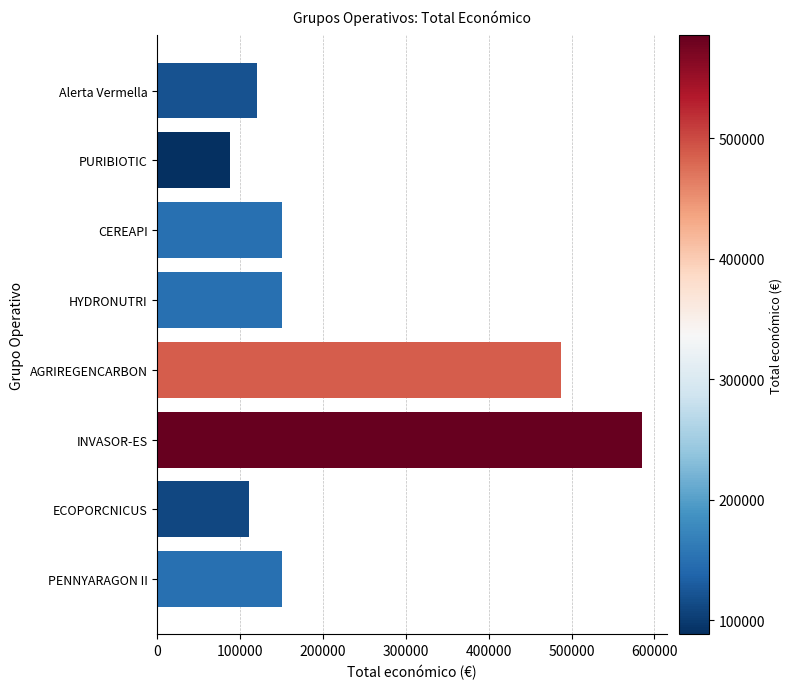

Where is the data nearest to the value 336753?

AGRIREGENCARBON